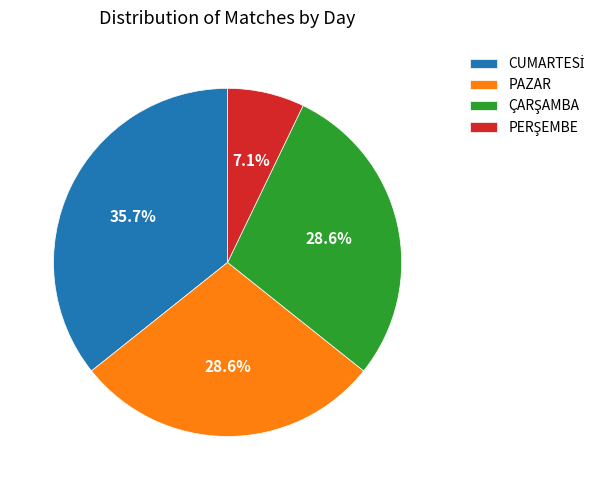

Does any single category account for the majority?

No